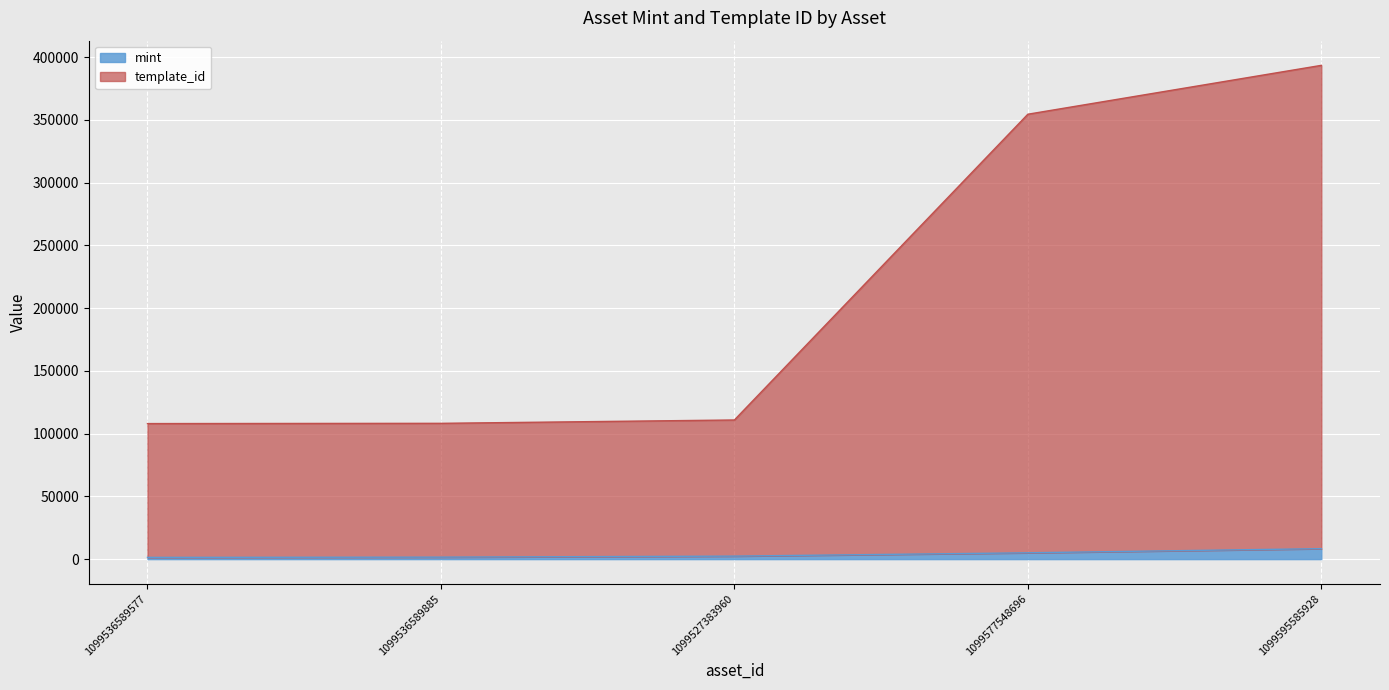

True or false: mint and template_id cross at least once.

False